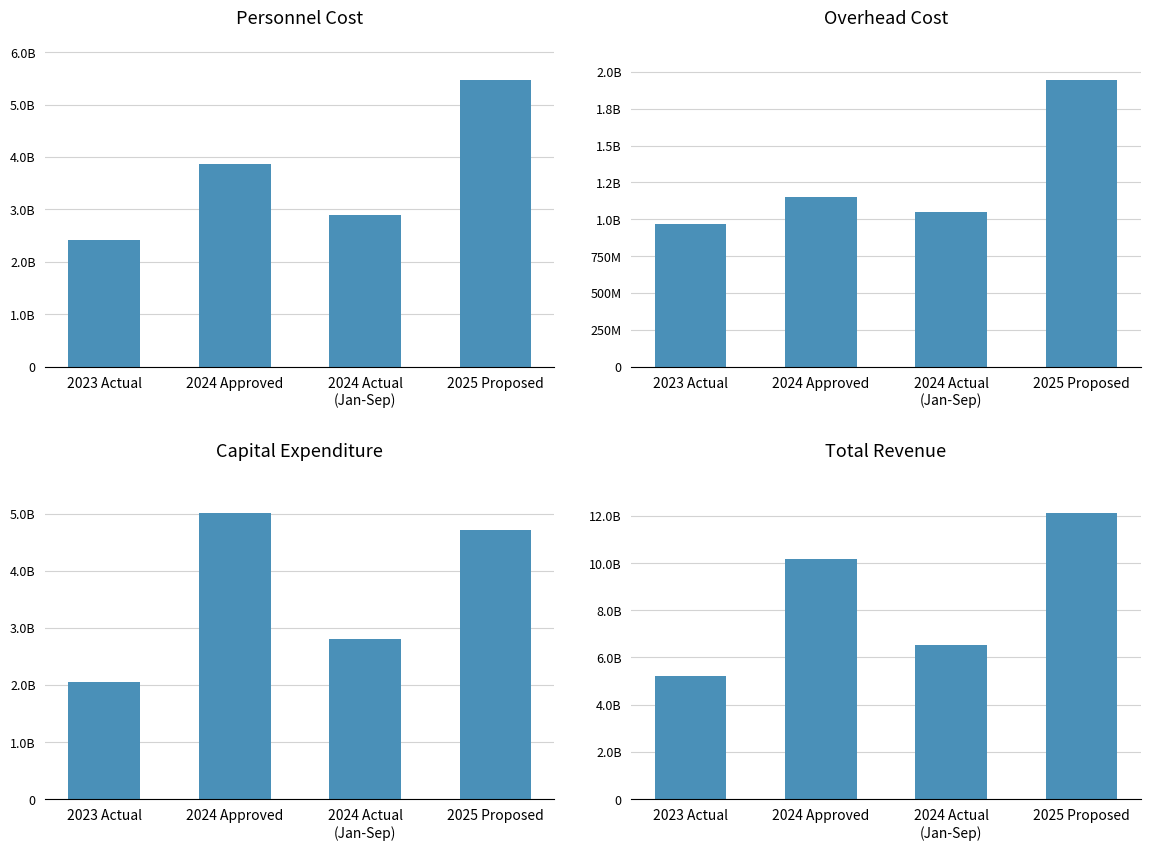

What is the label of the 2nd bar from the right?

2024 Actual
(Jan-Sep)